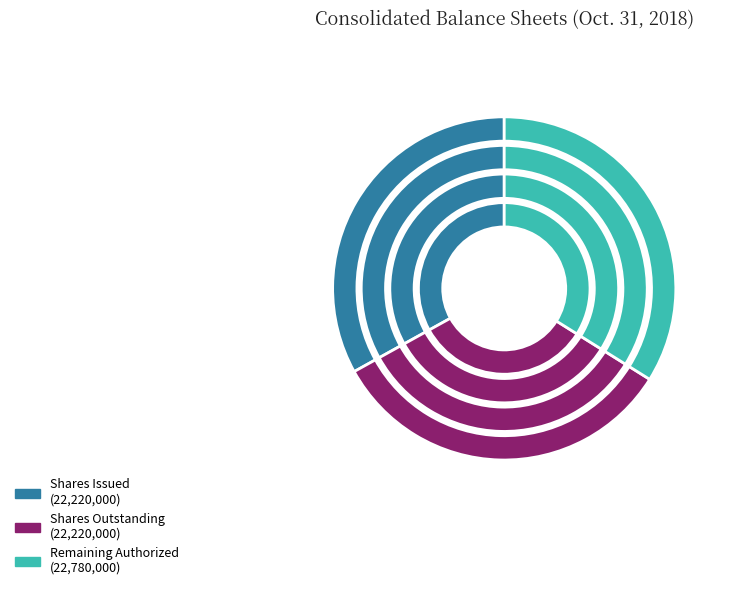

True or false: Common stock, shares authorized accounts for 65% of the total.

False